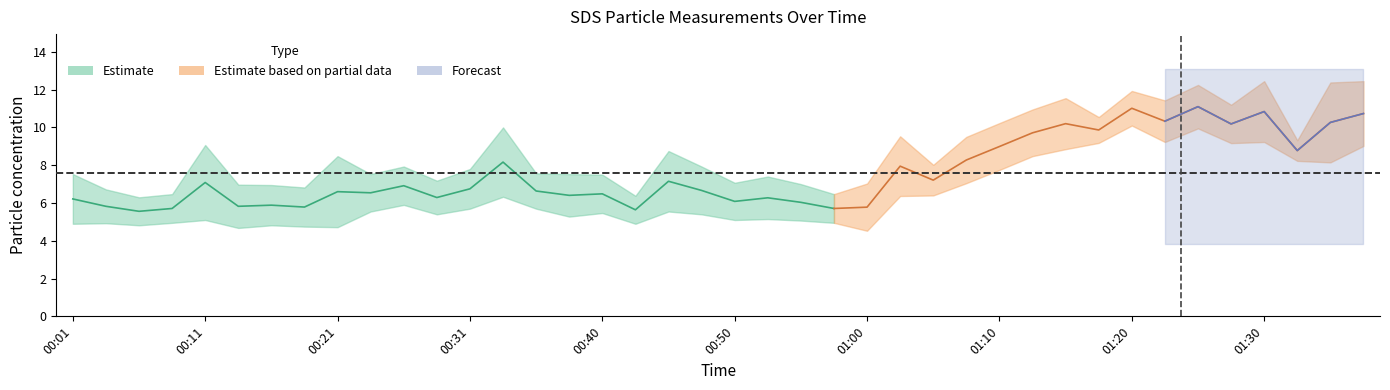

At which category is the sum across all series the highest?

01:25